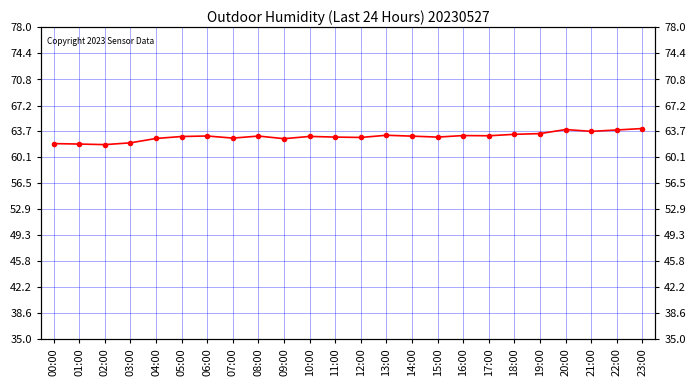

What is the label of the 22nd point from the left?

21:00